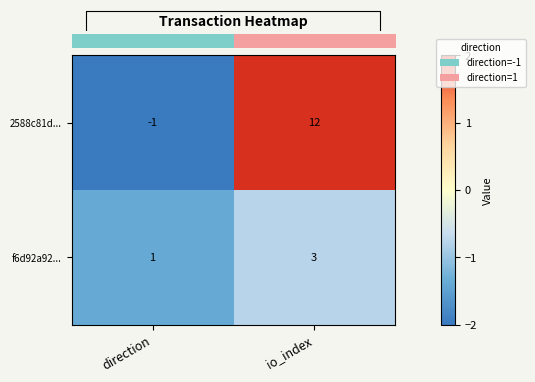

What is the sum of the f6d92a92... values at direction and io_index?

4